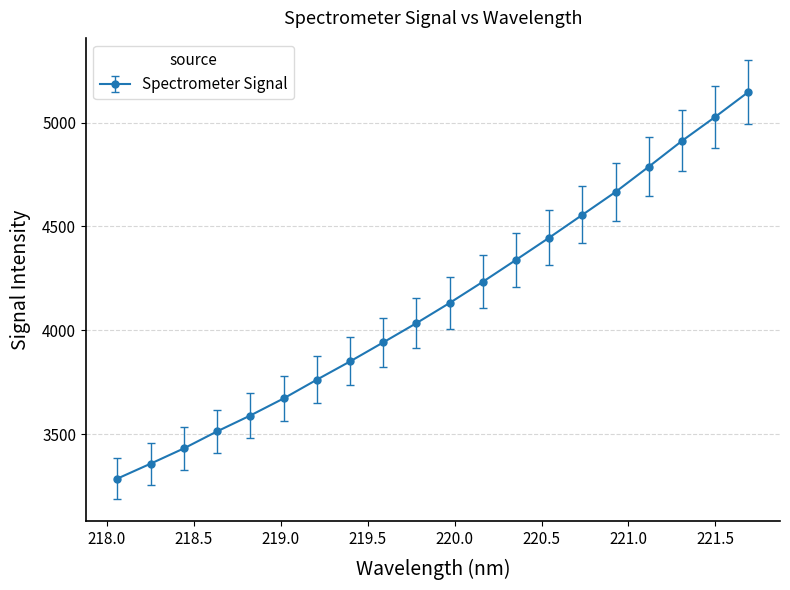

How many lines are shown in the chart?

1